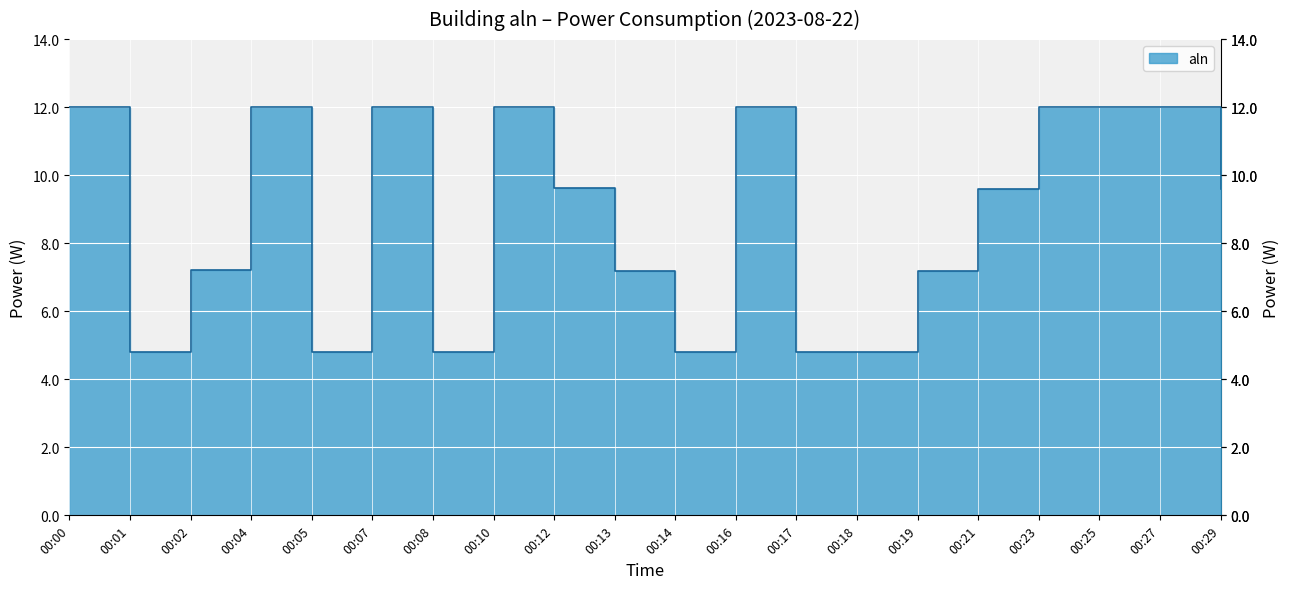

How many points are lower than both their immediate neighbors (excluding endpoints)?

4